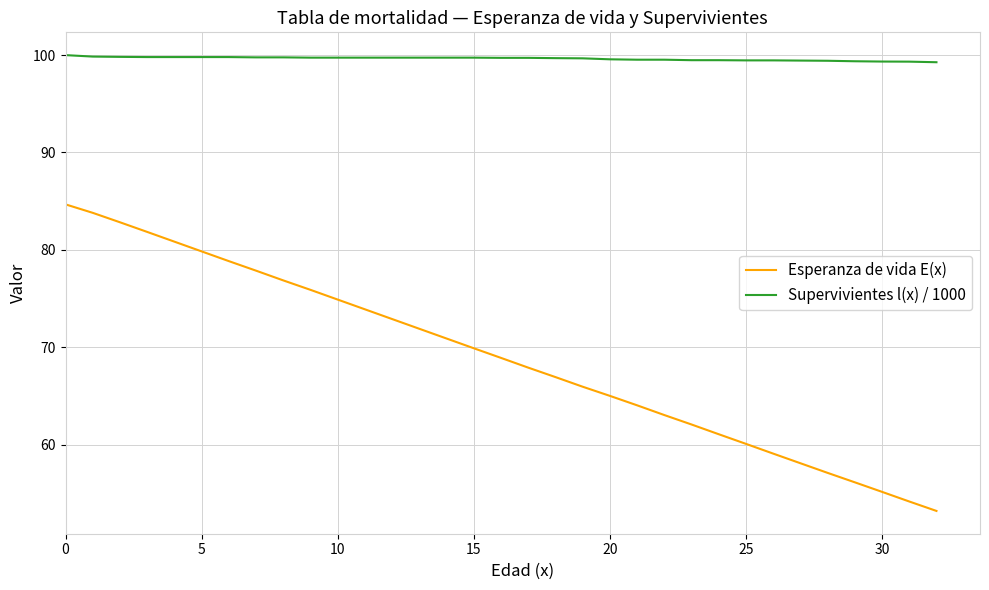

Rank the series by their maximum value, from lowest to highest.

Esperanza de vida E(x), Supervivientes l(x) / 1000